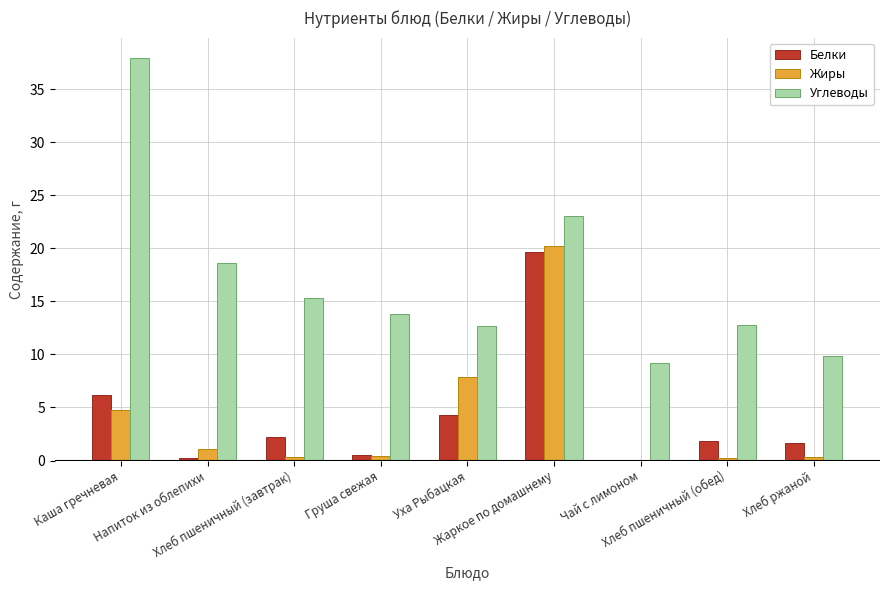

What is the sum of all Белки values?

36.7